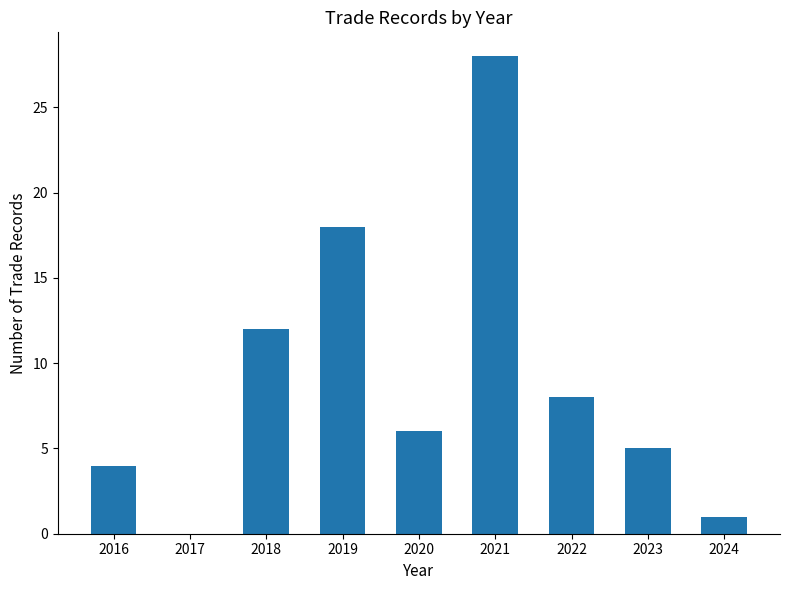

What is the change in value from 2016 to 2018?

+8